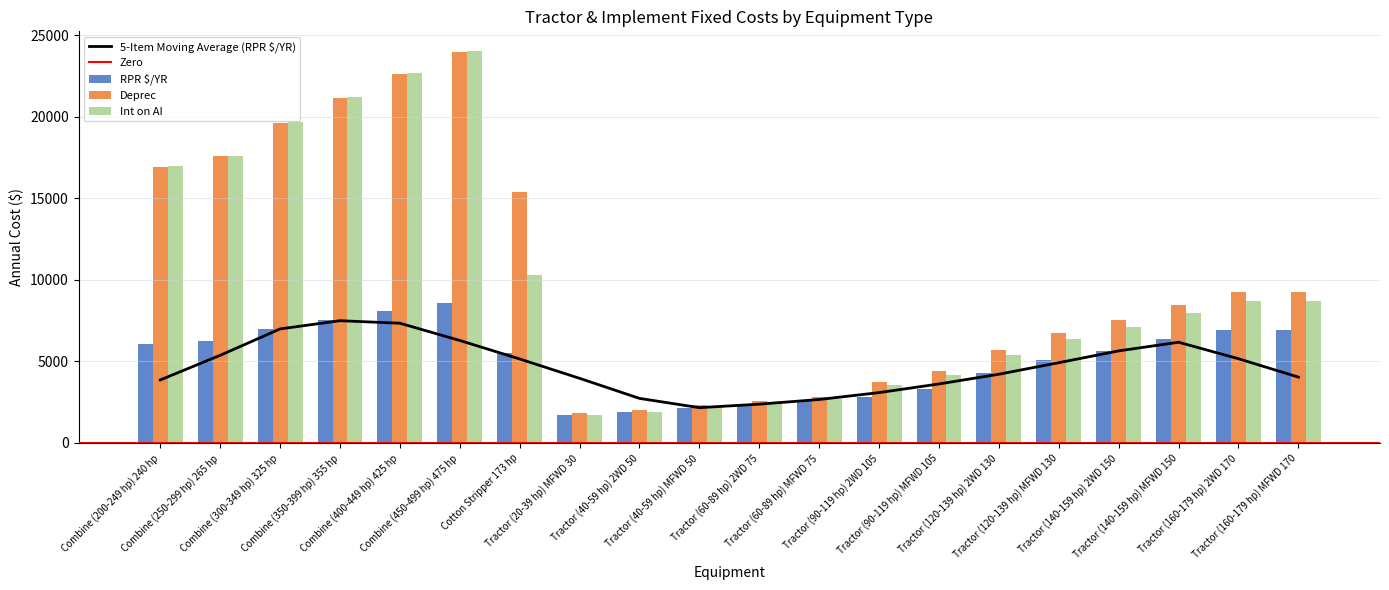

Which category has the lowest value in the RPR $/YR series?

Tractor (20-39 hp) MFWD 30